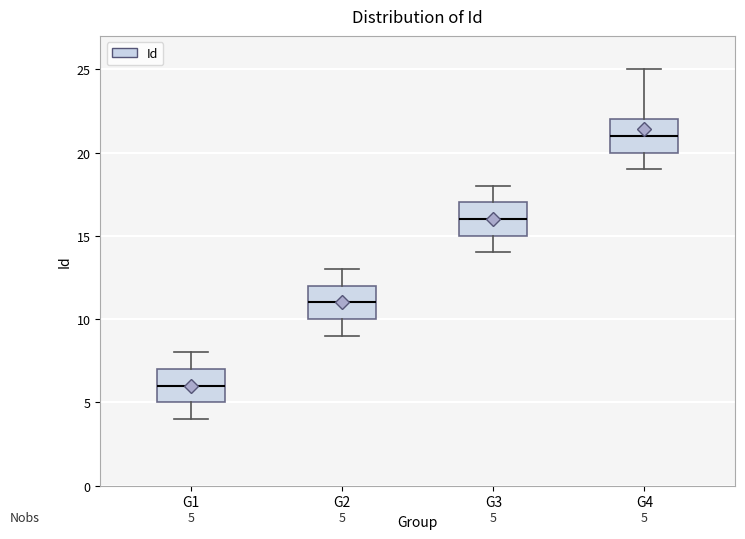

Which box has the lowest median line?

G1